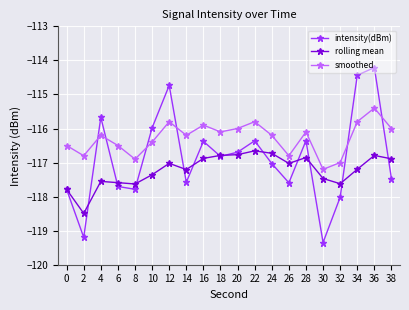

True or false: rolling mean and smoothed cross at least once.

False